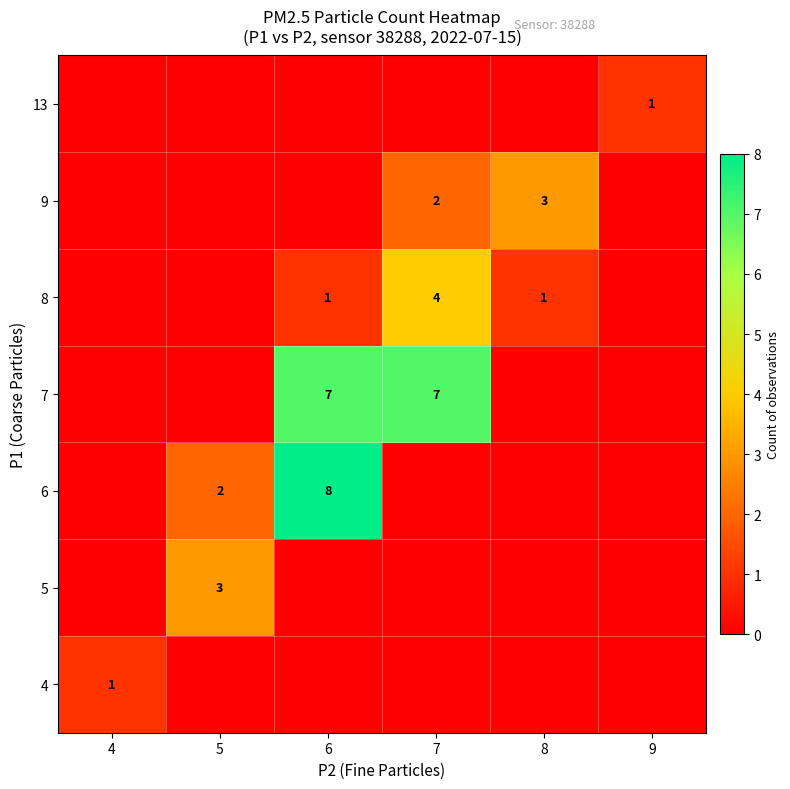

True or false: 7 has a value of 5 at 6.

False